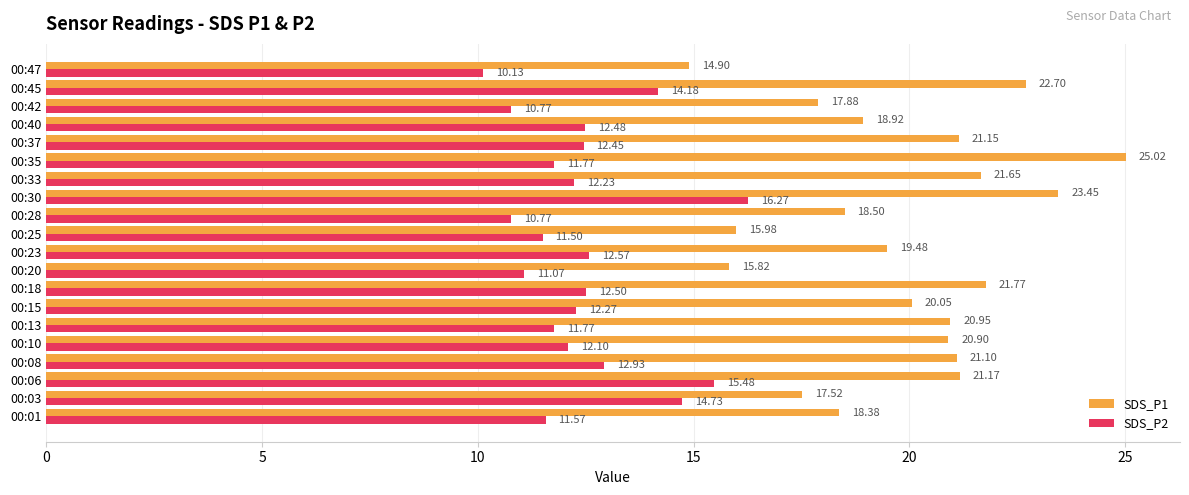

At which category is the sum across all series the highest?

00:30